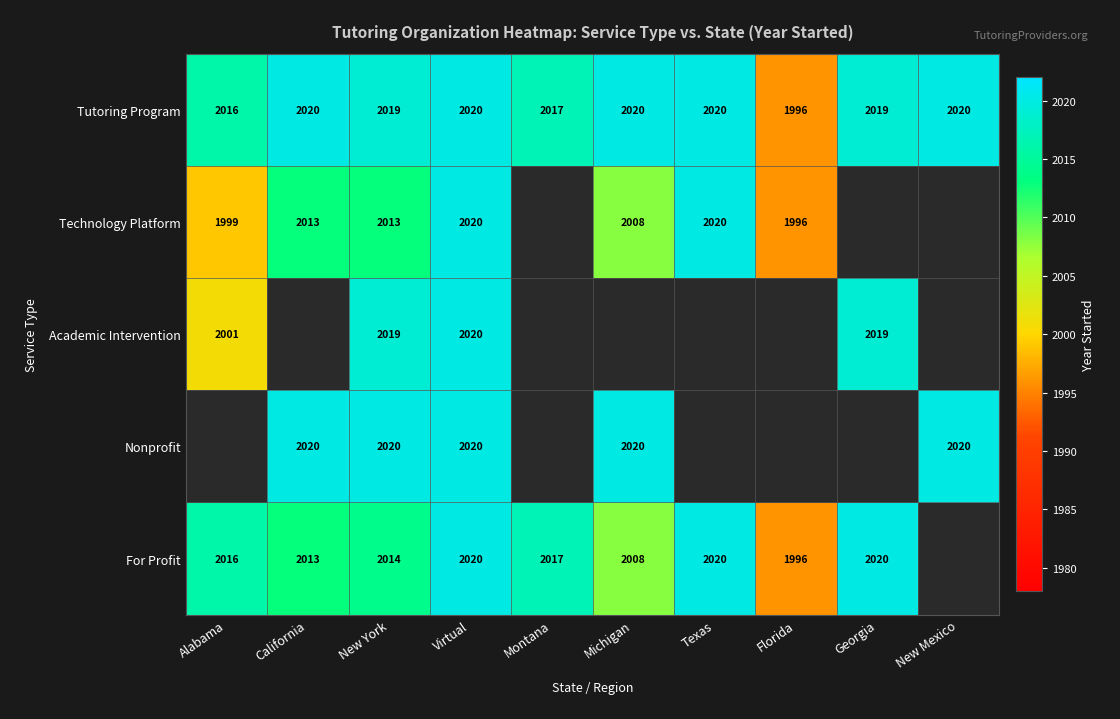

What is the spread (max minus min) of values at Michigan?

12.0